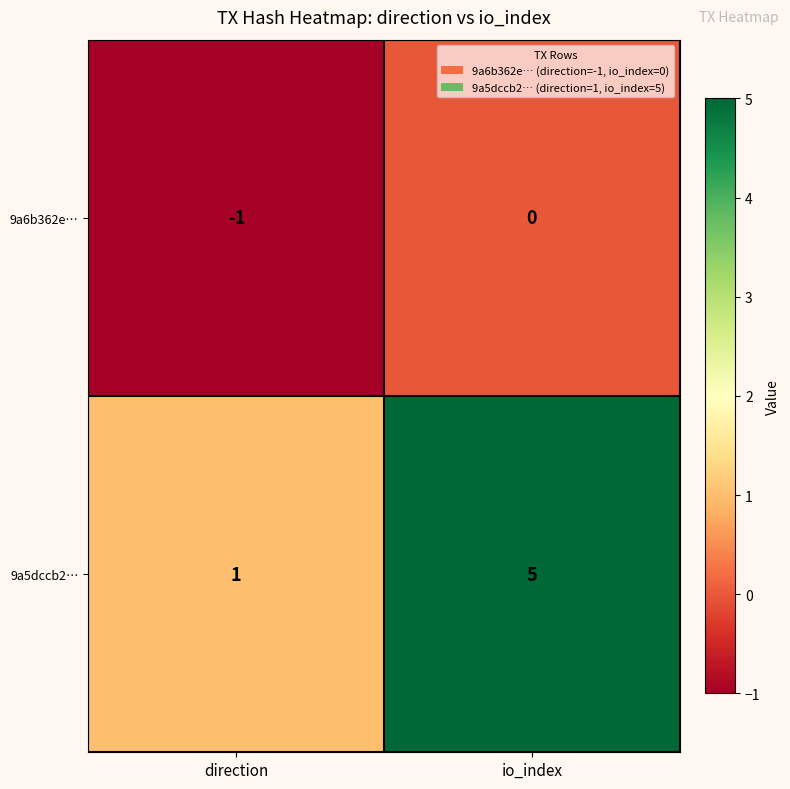

At which category is the sum across all series the highest?

io_index